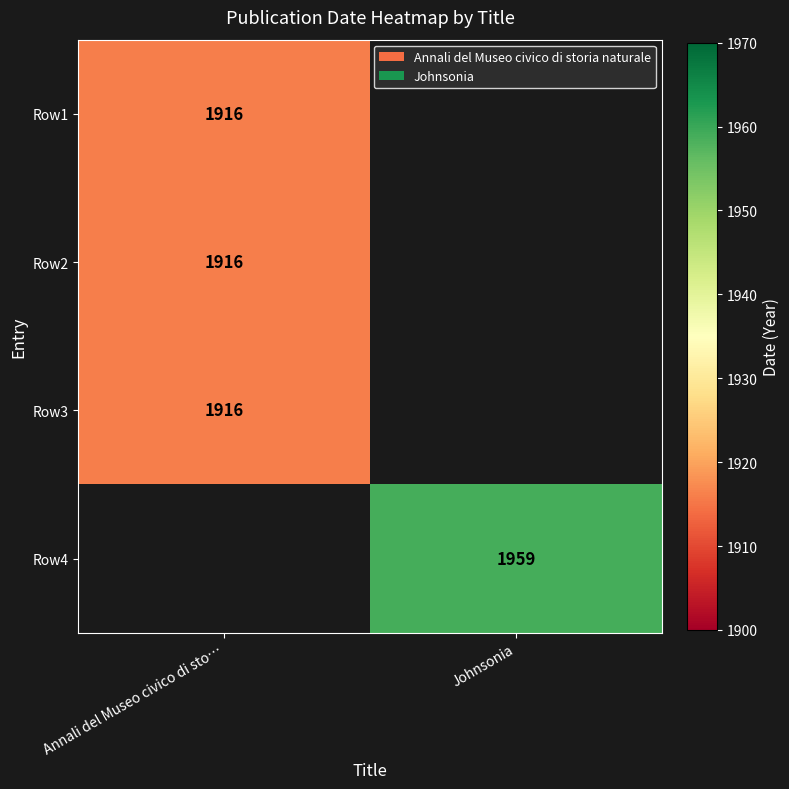

Is it true that Row3 equals 1276.4 at Annali del Museo civico di sto…?

False